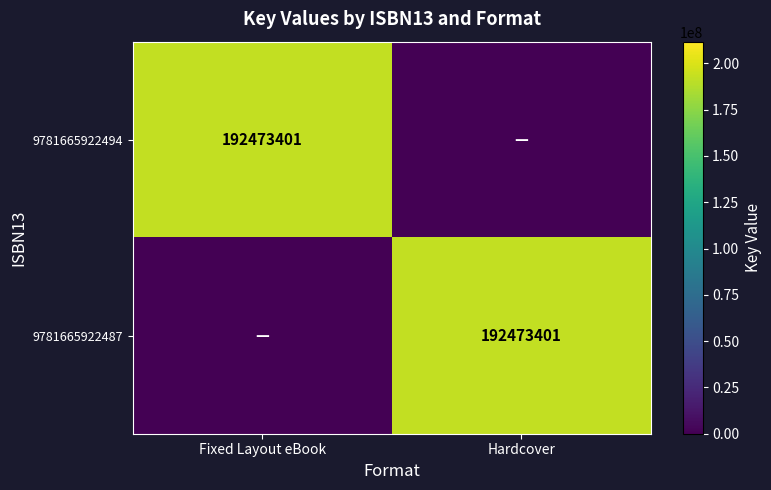

The 9781665922494 series shows 335961535 at Fixed Layout eBook. True or false?

False